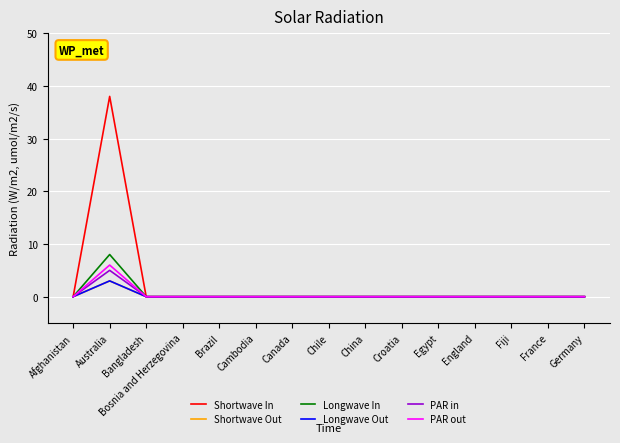

The PAR out series shows 0 at Germany. True or false?

True